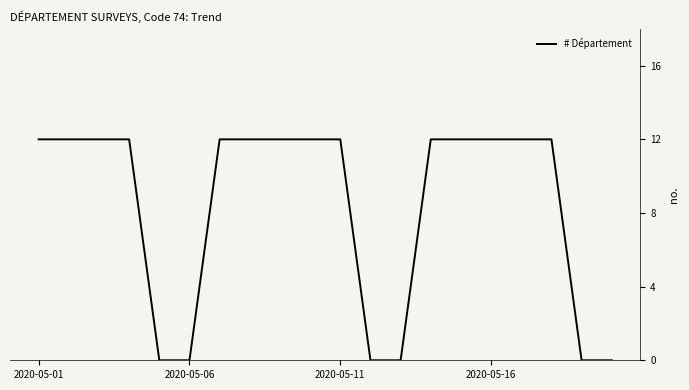

What is the difference between the maximum and minimum values?

12